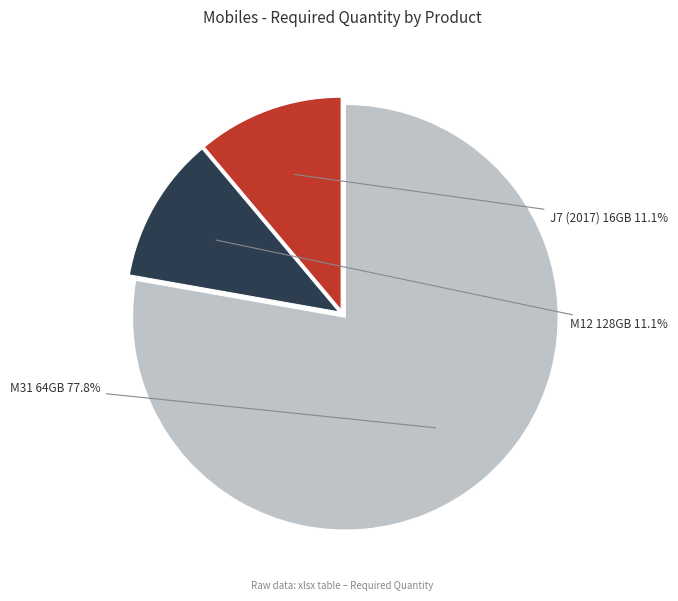

How many segments does this pie chart have?

3